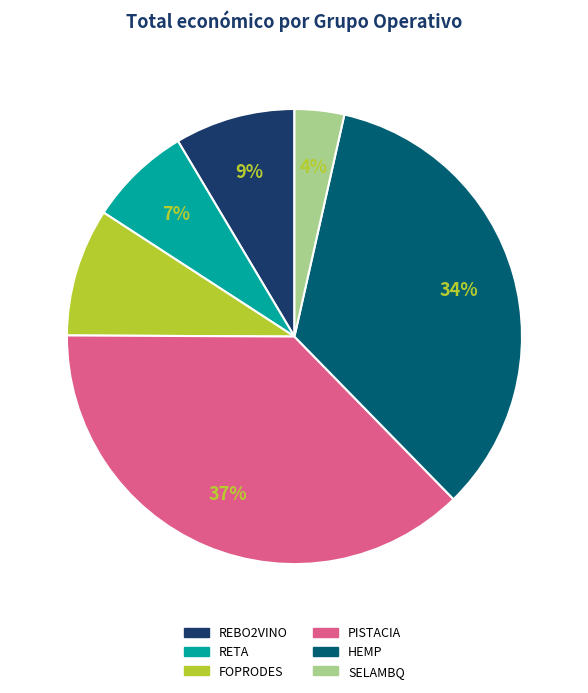

Do RETA and SELAMBQ together represent more than half of the pie?

No